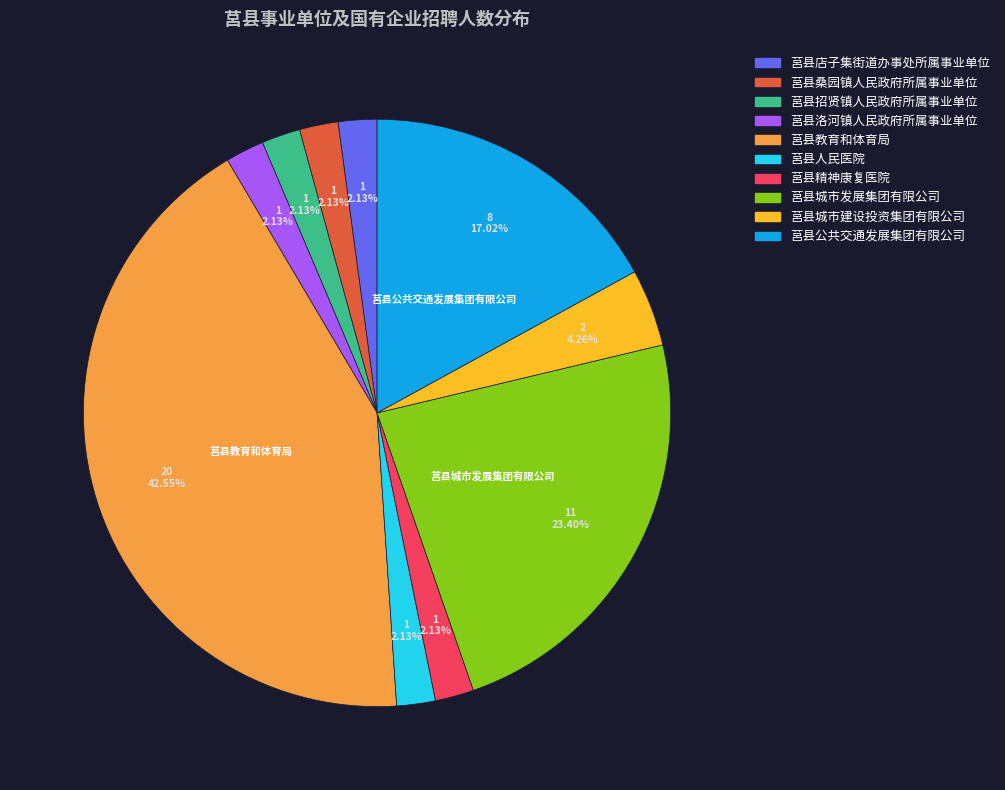

What percentage is the 莒县公共交通发展集团有限公司 slice, to the nearest percent?

17%